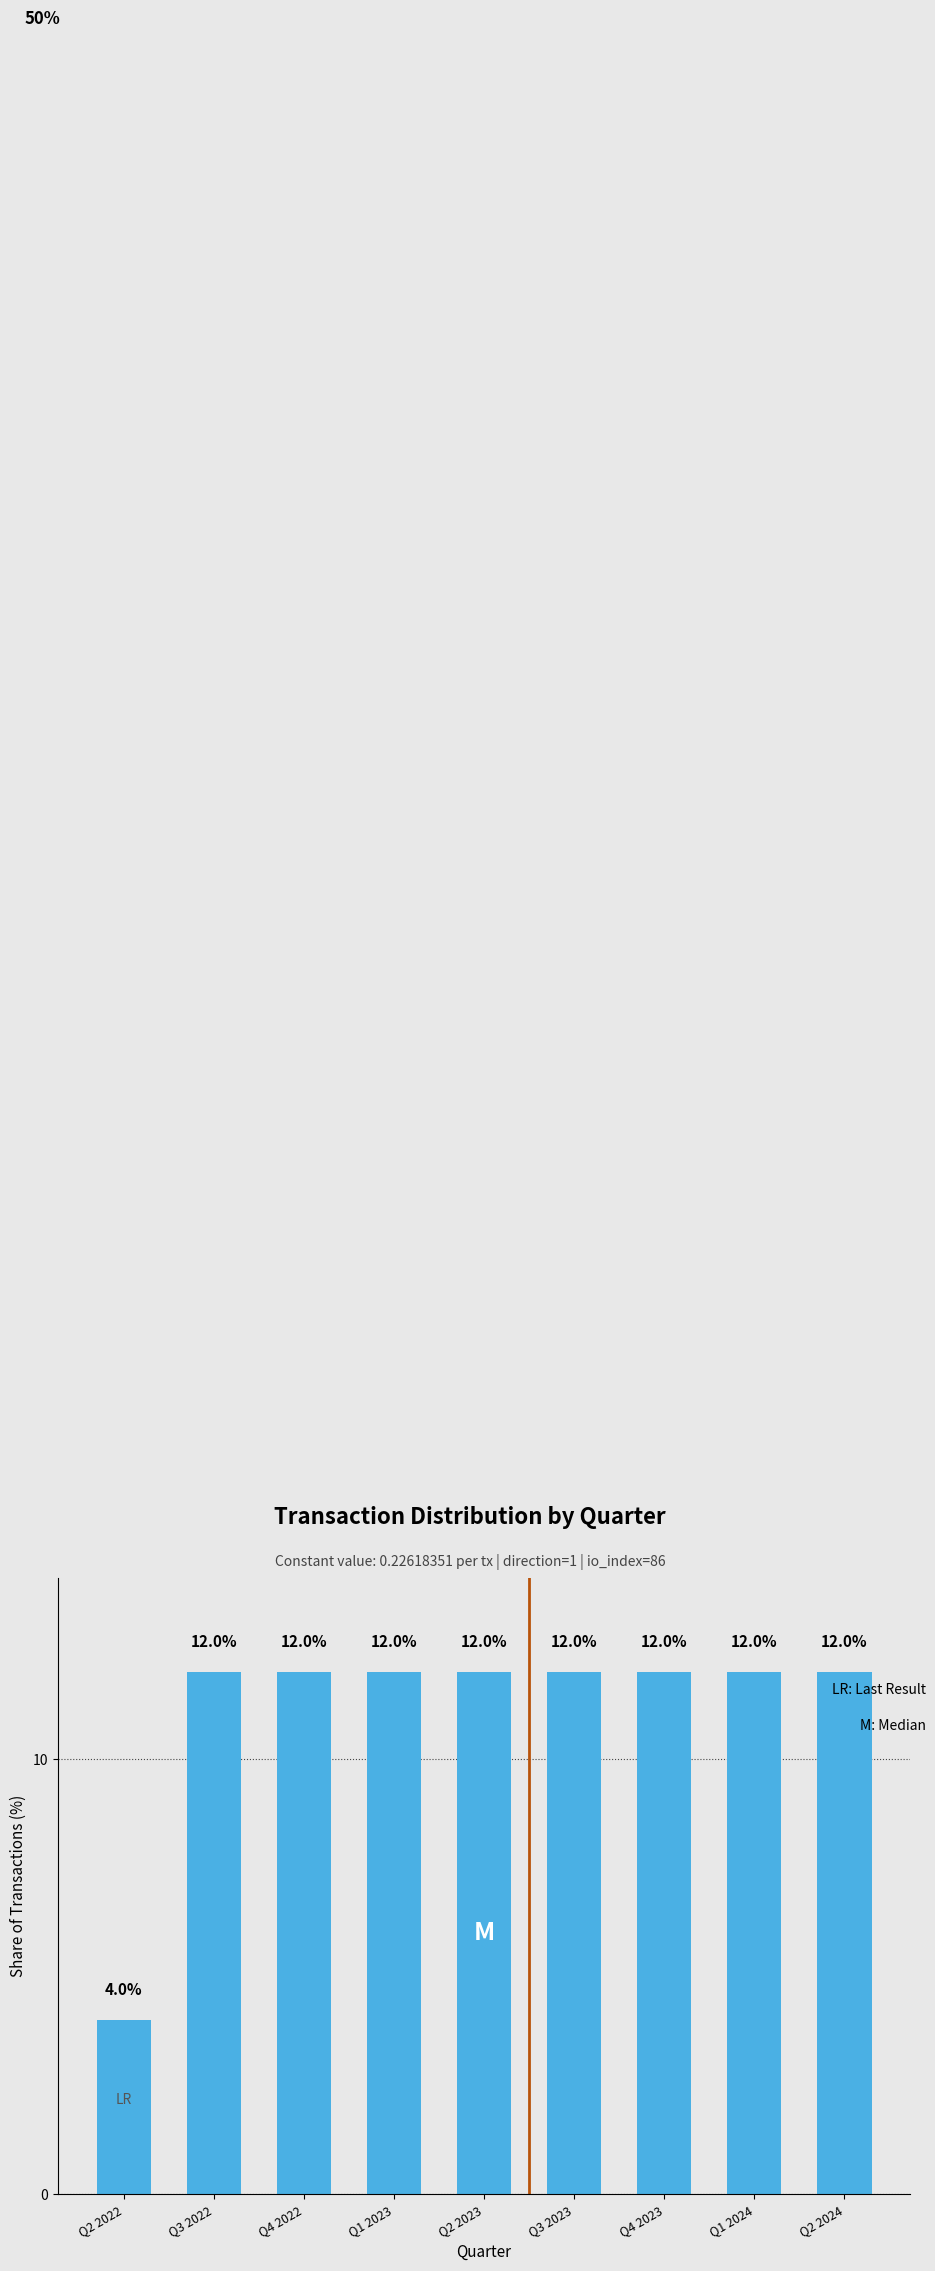

Reading left to right, extract all data points from this chart.

Q2 2022=4	Q3 2022=12	Q4 2022=12	Q1 2023=12	Q2 2023=12	Q3 2023=12	Q4 2023=12	Q1 2024=12	Q2 2024=12